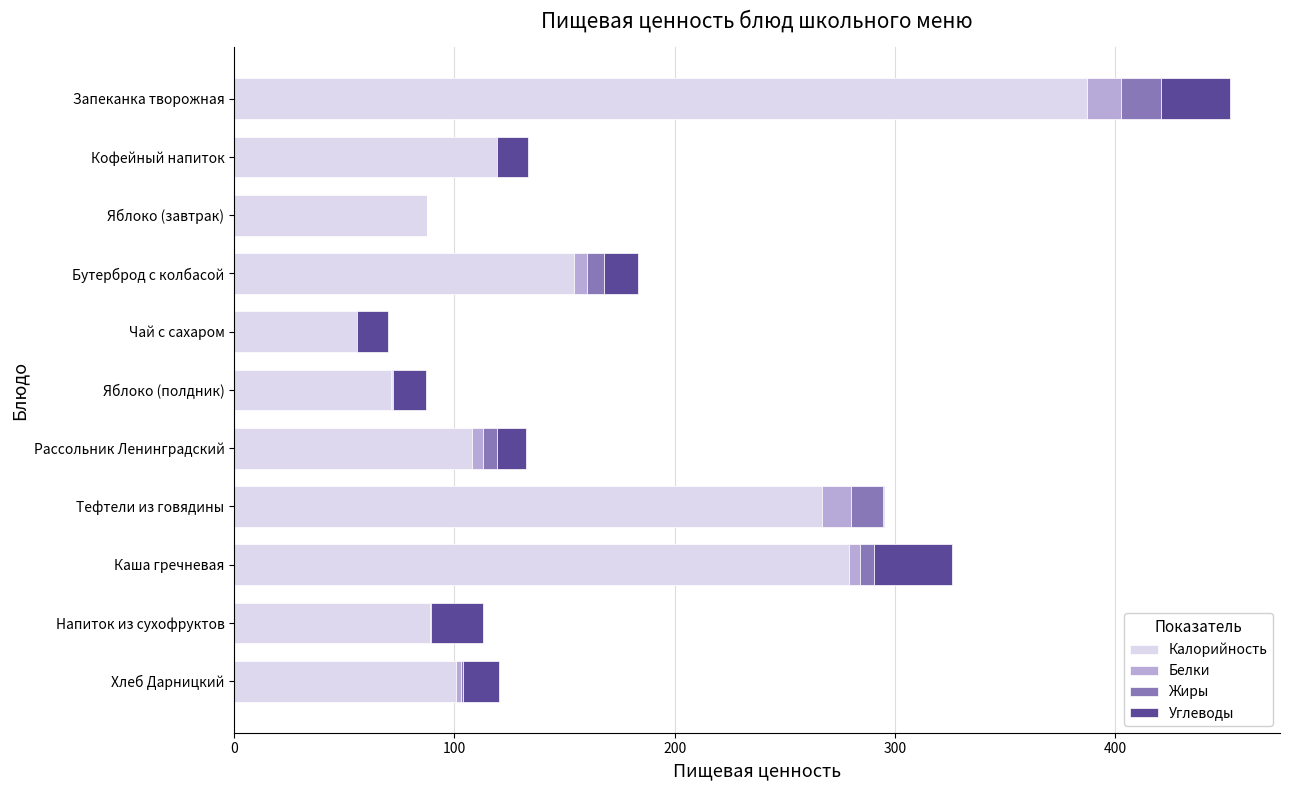

Read the Калорийность value at Яблоко (завтрак).

87.4